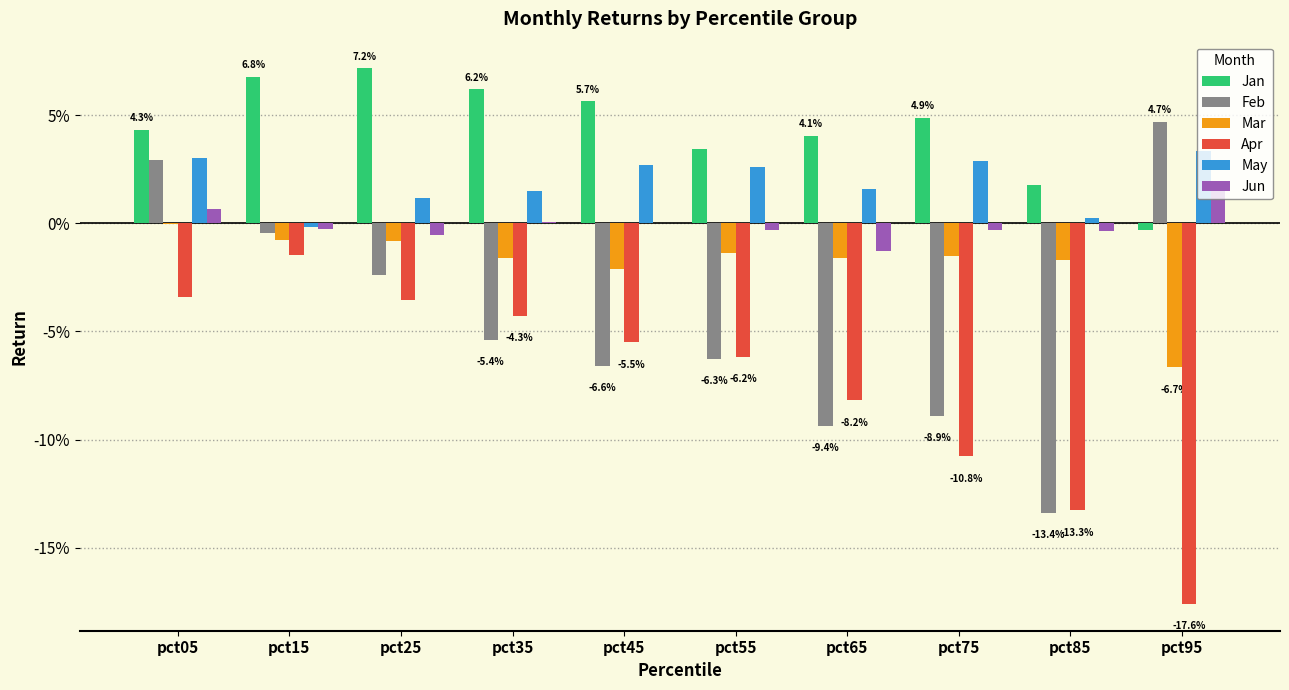

Are the bars grouped side by side (vs. stacked)?

Yes